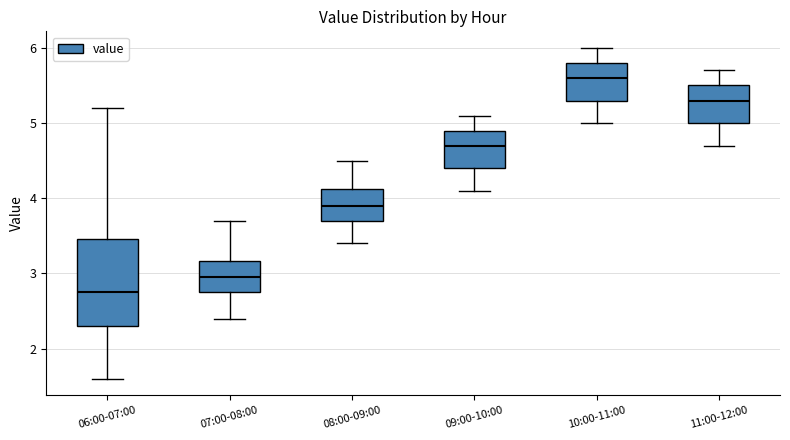

Which box is the tallest, from its lower edge to its upper edge?

06:00-07:00